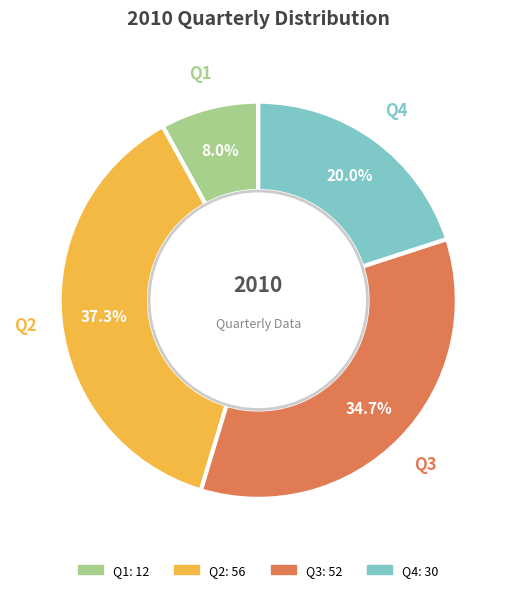

Rank the categories by value from lowest to highest.

Q1, Q4, Q3, Q2